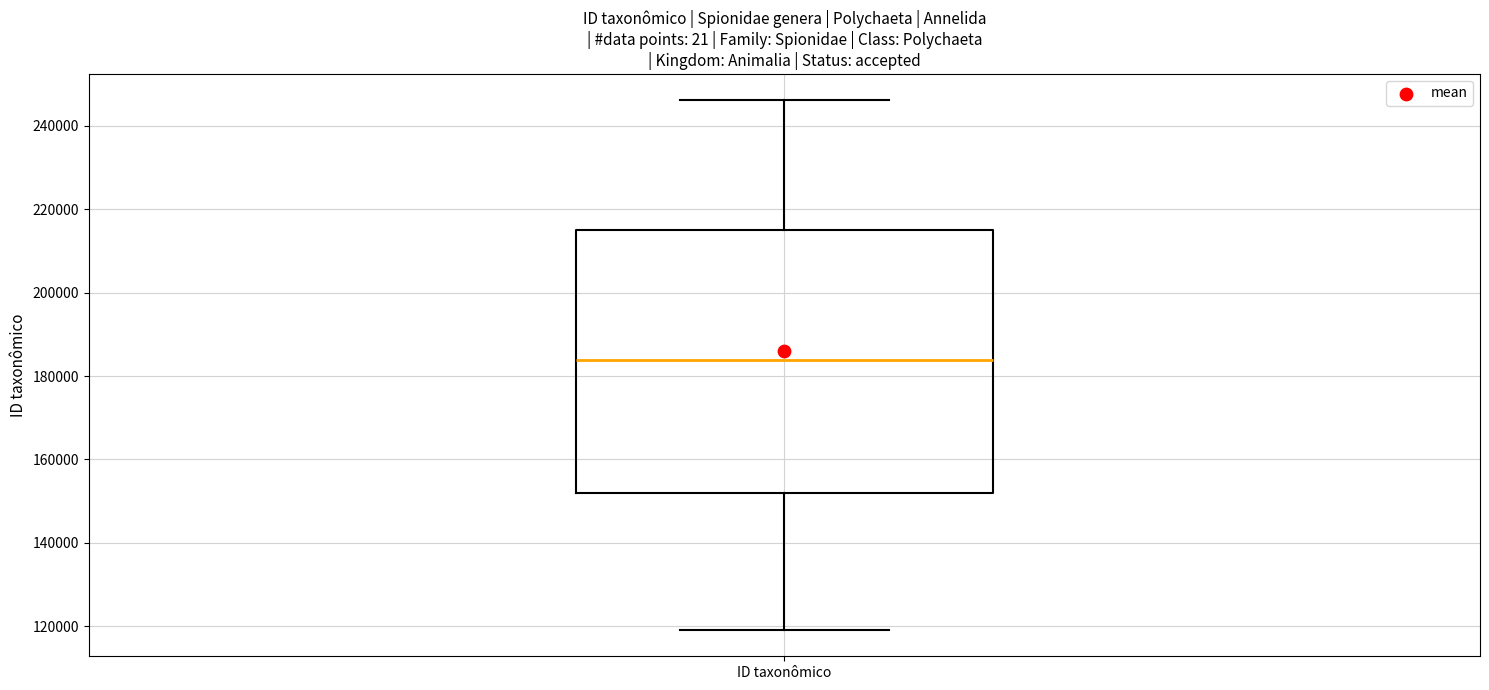

Read this box plot against the y-axis: the position of the median line, the range covered by the box, and the ends of both whiskers. The values are not printed on the chart, so give them approximately, as read against the axis.

median 184000, box 152000 to 216000, whiskers 120000 to 246000